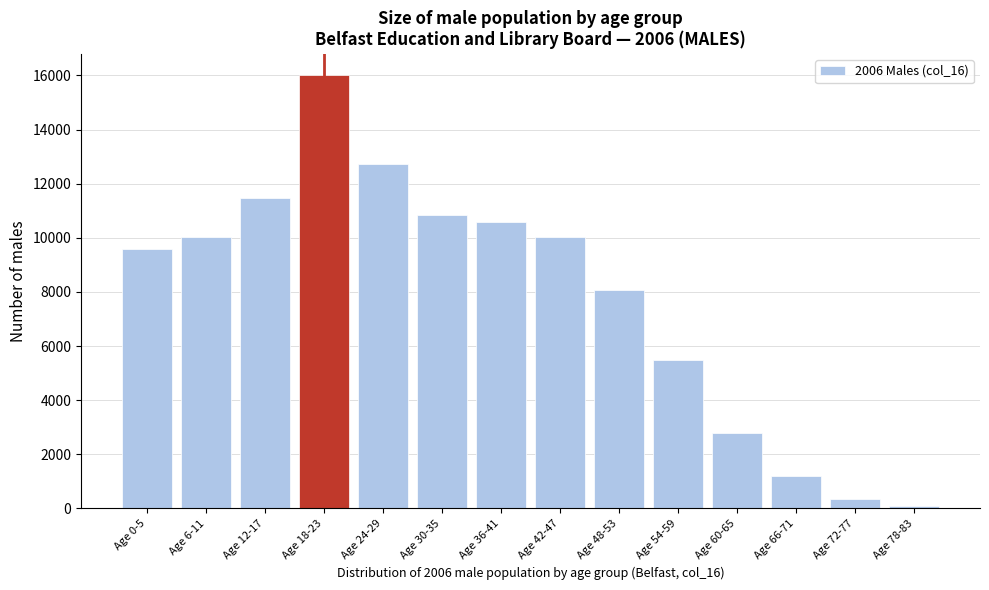

What is the label of the 10th bar from the right?

Age 24-29